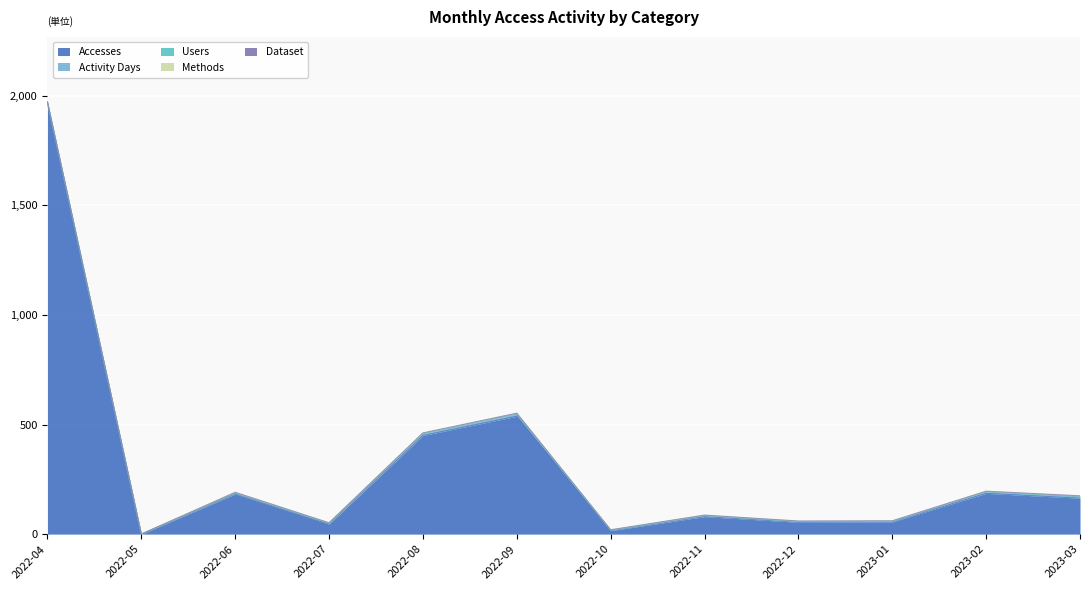

Rank the series by their maximum value, from highest to lowest.

Accesses, Activity Days, Users, Methods, Dataset